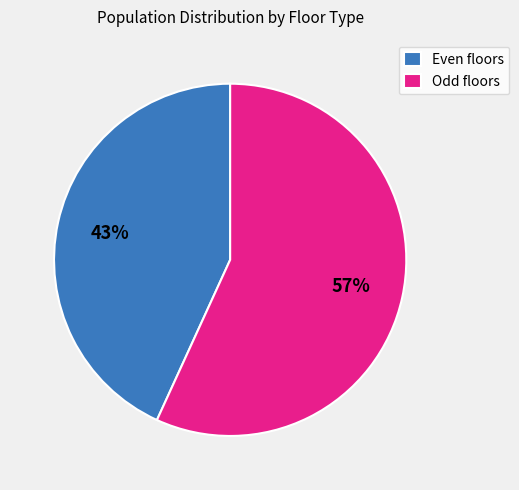

Is the sum of Even floors and Odd floors greater than half?

Yes